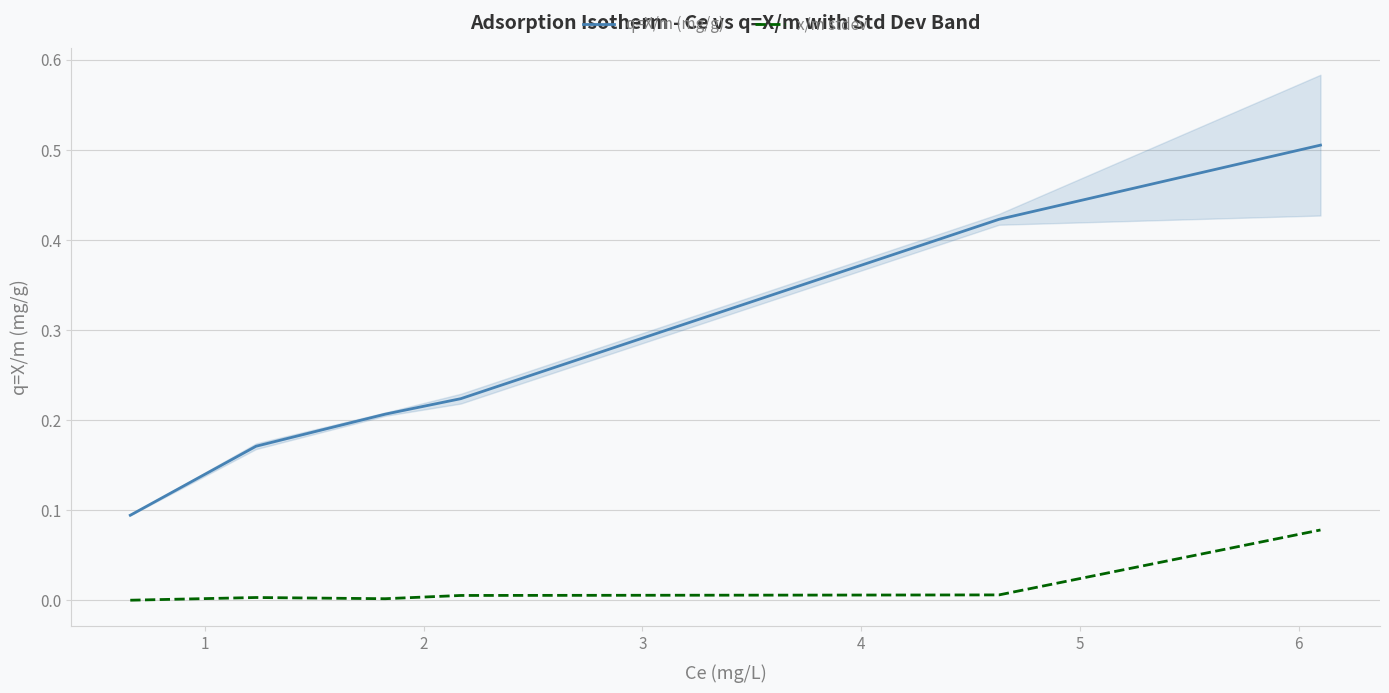

True or false: x/m stdev and q=X/m (mg/g) cross at least once.

False